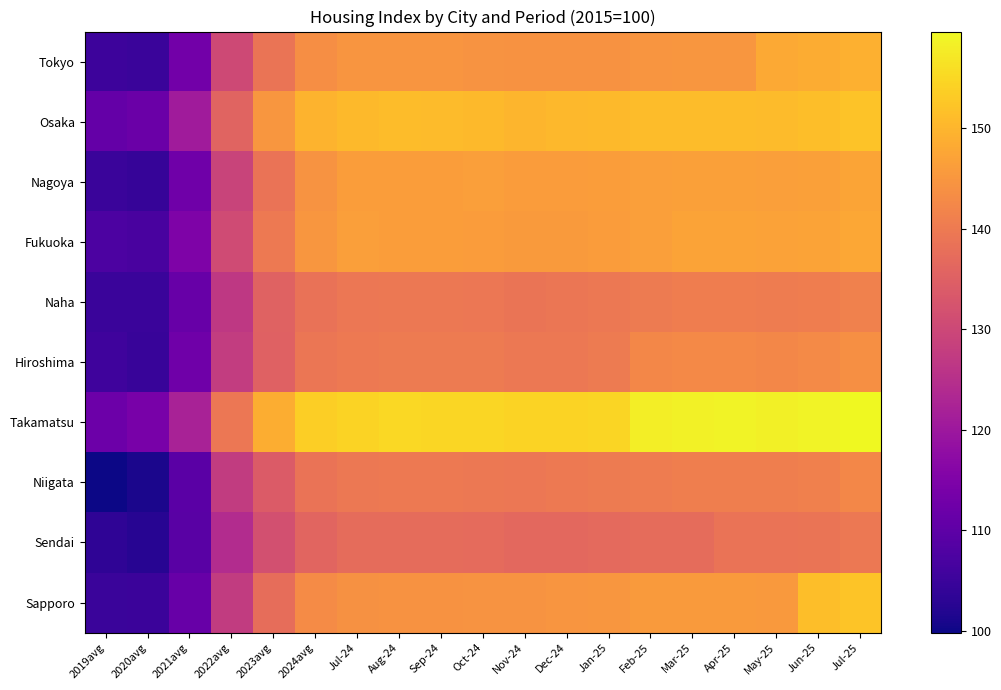

Which label corresponds to the smallest value in the chart?

2019avg